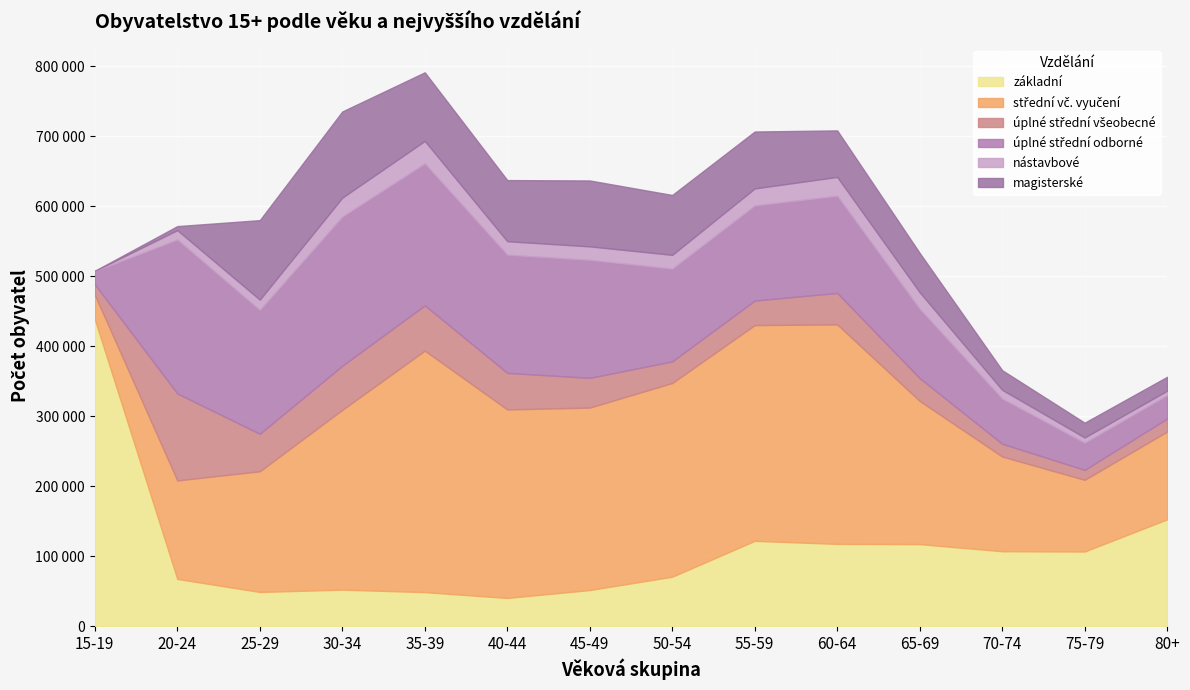

The value of nástavbové at 55-59 is 31976. True or false?

False